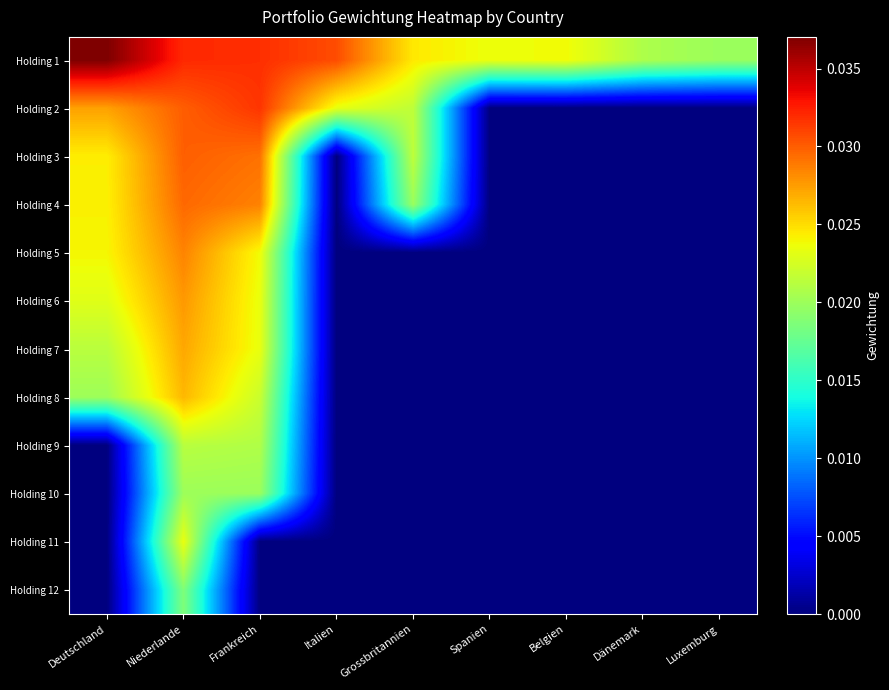

Which series has the largest total across all categories?

Holding 1